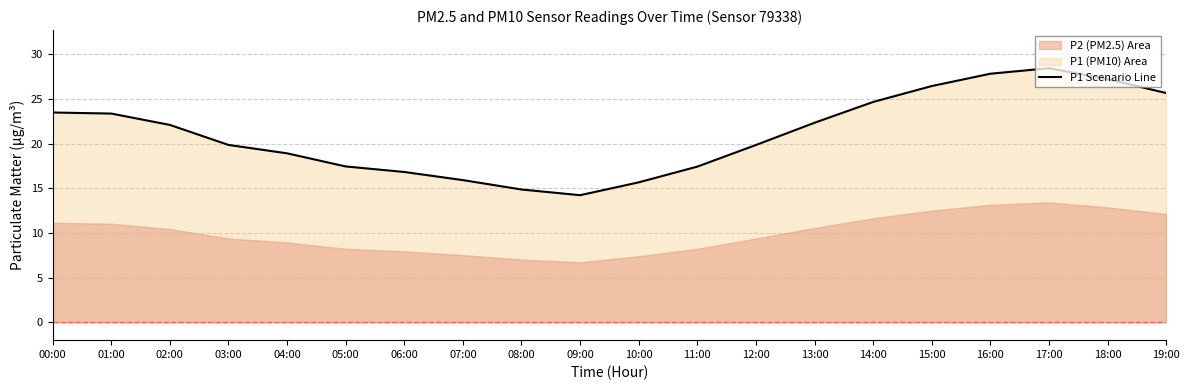

How many points are lower than both their immediate neighbors (excluding endpoints)?

1